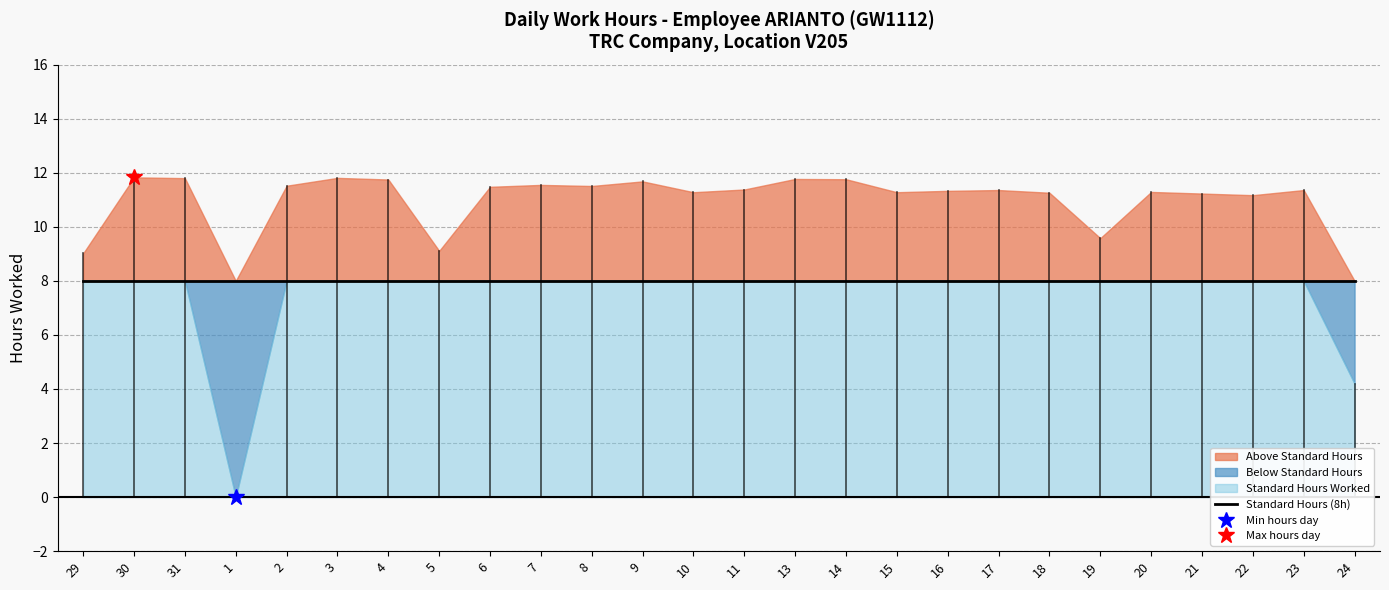

At which category does the chart reach its peak across all series?

30